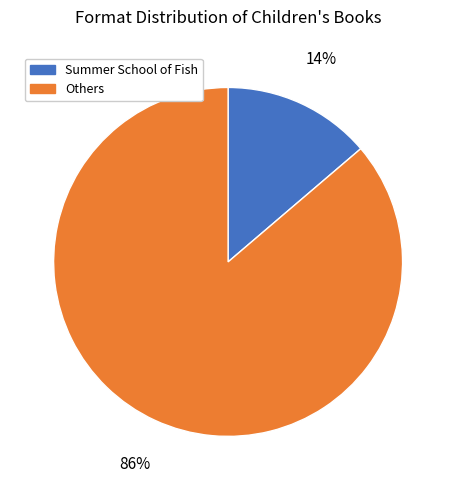

To the nearest percent, what is the difference between the largest and smallest slice percentages?

72%